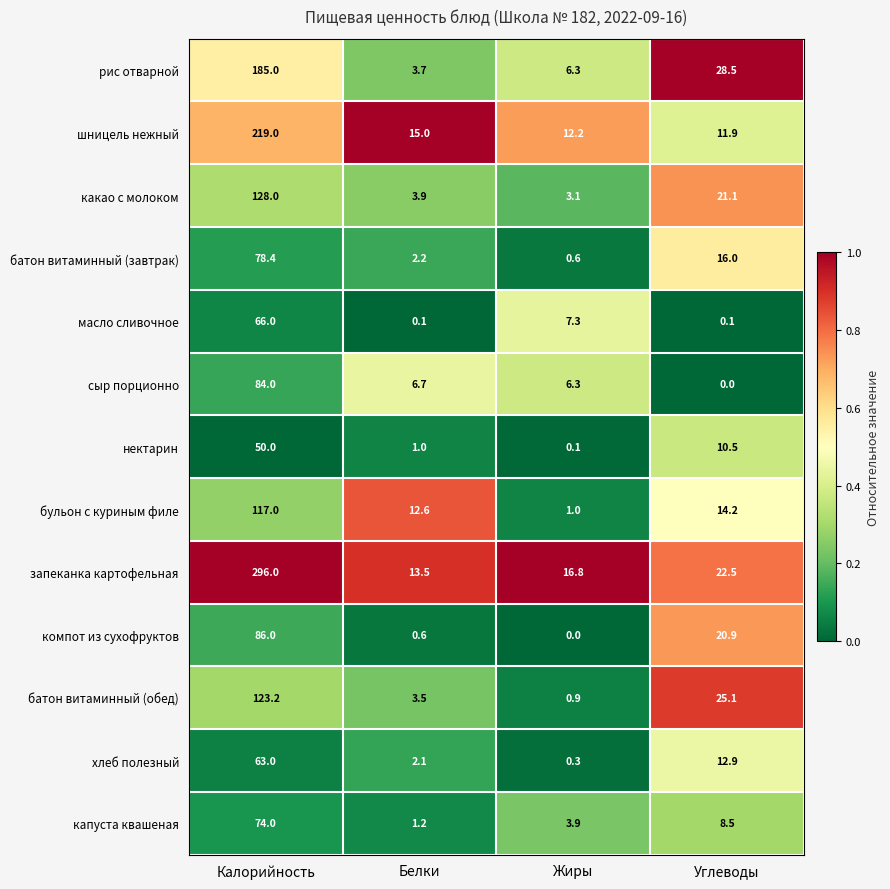

How many data points does each series have?

4